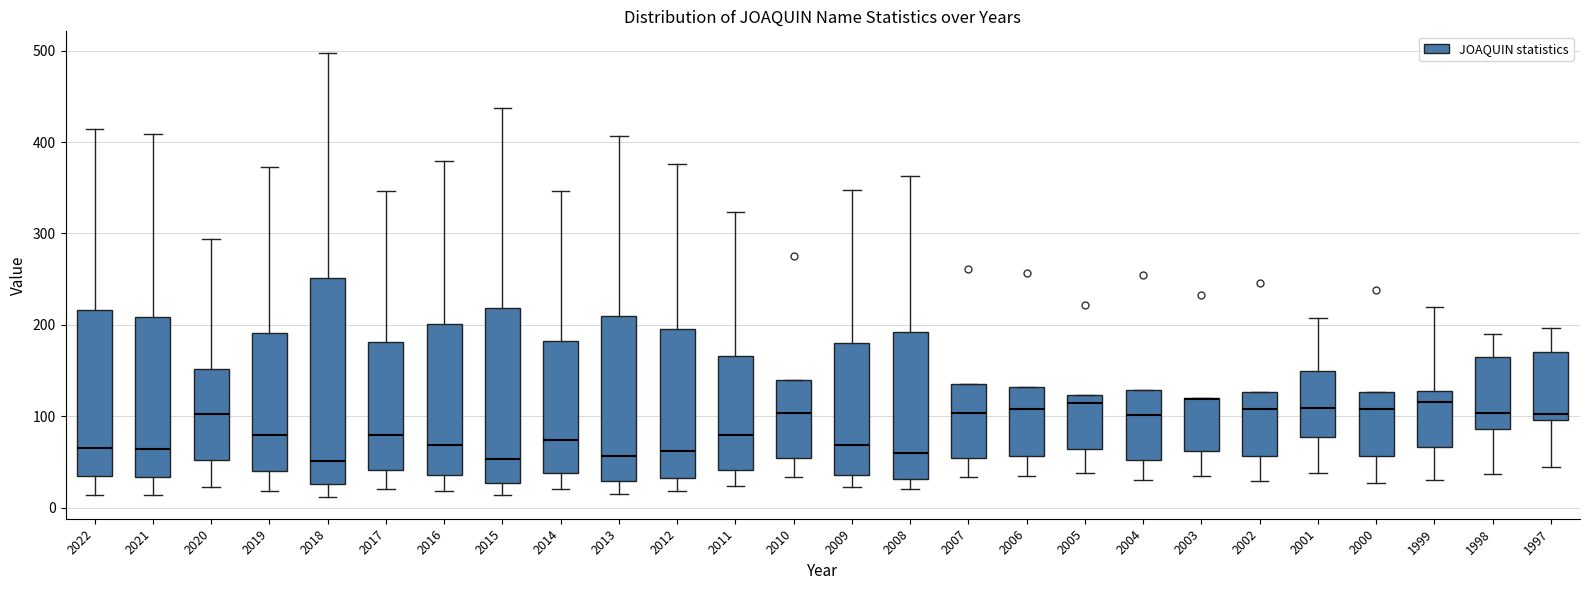

Reading left to right, read every box against the y-axis: the position of its median line, the range the box covers, and the ends of its whiskers. The values are not printed on the chart, so give them approximately, as read against the axis.

2022: median 70, box 30 to 220, whiskers 10 to 410
2021: median 60, box 30 to 210, whiskers 10 to 410
2020: median 100, box 50 to 150, whiskers 20 to 290
2019: median 80, box 40 to 190, whiskers 20 to 370
2018: median 50, box 30 to 250, whiskers 10 to 500
2017: median 80, box 40 to 180, whiskers 20 to 350
2016: median 70, box 40 to 200, whiskers 20 to 380
2015: median 50, box 30 to 220, whiskers 10 to 440
2014: median 70, box 40 to 180, whiskers 20 to 350
2013: median 60, box 30 to 210, whiskers 20 to 410
2012: median 60, box 30 to 200, whiskers 20 to 380
2011: median 80, box 40 to 170, whiskers 20 to 320
2010: median 100, box 50 to 140, whiskers 30 to 140
2009: median 70, box 40 to 180, whiskers 20 to 350
2008: median 60, box 30 to 190, whiskers 20 to 360
2007: median 100, box 50 to 140, whiskers 30 to 140
2006: median 110, box 60 to 130, whiskers 30 to 130
2005: median 110, box 60 to 120, whiskers 40 to 120
2004: median 100, box 50 to 130, whiskers 30 to 130
2003: median 120 (drawn on the box's upper edge), box 60 to 120, whiskers 30 to 120
2002: median 110, box 60 to 130, whiskers 30 to 130
2001: median 110, box 80 to 150, whiskers 40 to 210
2000: median 110, box 60 to 130, whiskers 30 to 130
1999: median 120, box 70 to 130, whiskers 30 to 220
1998: median 100, box 90 to 170, whiskers 40 to 190
1997: median 100 (just above the box's lower edge), box 100 to 170, whiskers 40 to 200